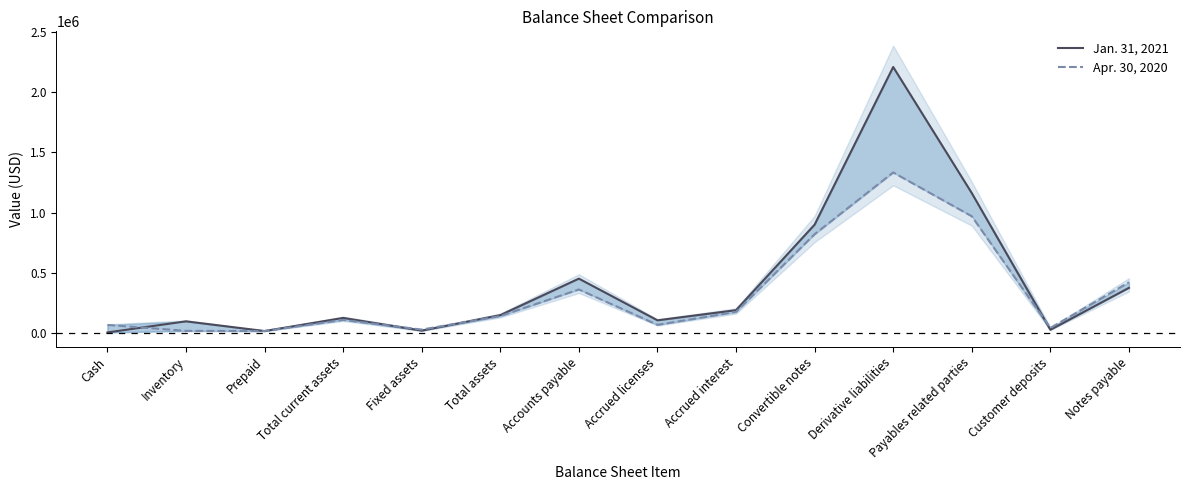

How many categories are shown in the chart?

14